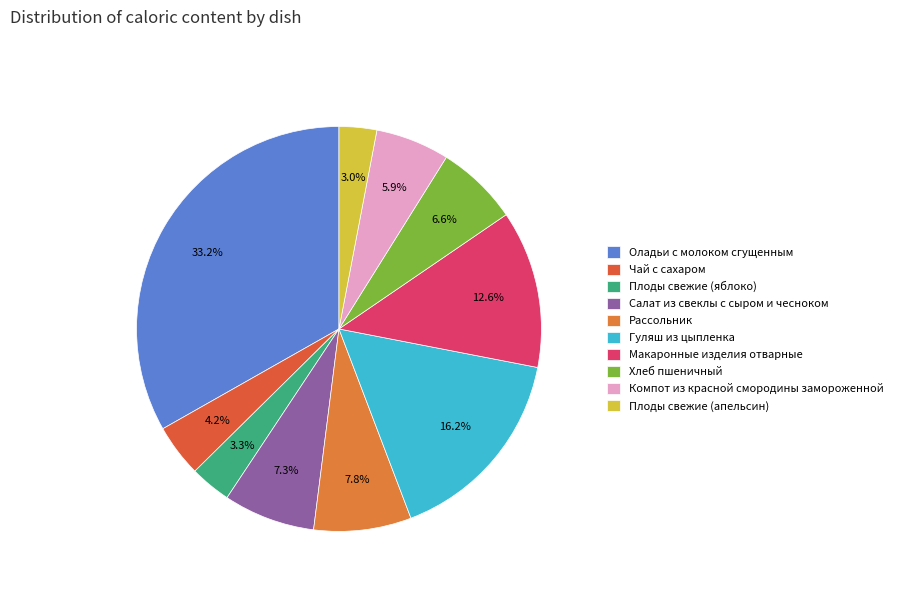

What is the change in value from Гуляш из цыпленка to Хлеб пшеничный?

-137.5